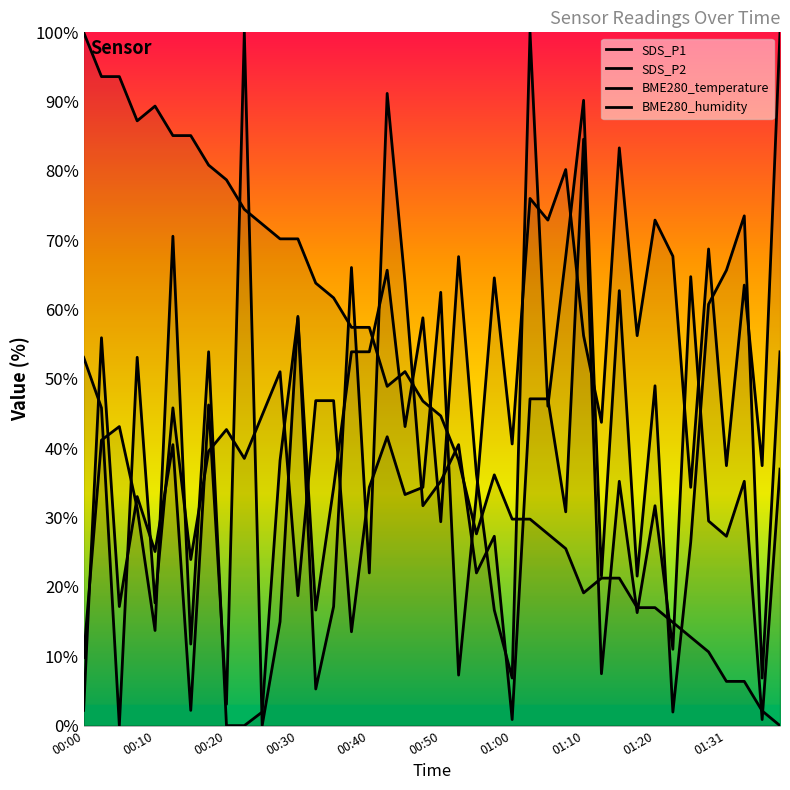

Reading left to right, transcribe all the data shown in this chart.

SDS_P1: 2.2	55.9	17.2	33.0	25.1	40.5	2.2	46.3	3.1	100.0	0.0	15.0	59.0	5.3	17.2	66.1	22.0	91.2	63.9	31.7	35.2	40.5	22.0	27.3	0.9	47.1	47.1	30.8	84.6	7.5	35.2	16.3	31.7	11.0	64.8	29.5	27.3	35.2	0.9	37.0
SDS_P2: 9.8	41.2	43.1	31.4	13.7	70.6	11.8	53.9	0.0	0.0	2.0	38.2	58.8	16.7	34.3	53.9	53.9	65.7	43.1	58.8	29.4	67.6	36.3	16.7	6.9	100.0	46.1	67.6	90.2	21.6	62.7	21.6	49.0	2.0	26.5	60.8	65.7	73.5	6.9	53.9
BME280_temperature: 100.0	93.6	93.6	87.2	89.4	85.1	85.1	80.9	78.7	74.5	72.3	70.2	70.2	63.8	61.7	57.4	57.4	48.9	51.1	46.8	44.7	38.3	27.7	36.2	29.8	29.8	27.7	25.5	19.1	21.3	21.3	17.0	17.0	14.9	12.8	10.6	6.4	6.4	2.1	0.0
BME280_humidity: 53.1	45.8	0.0	53.1	17.7	45.8	24.0	39.6	42.7	38.5	44.8	51.0	18.7	46.9	46.9	13.5	34.4	41.7	33.3	34.4	62.5	7.3	33.3	64.6	40.6	76.0	72.9	80.2	56.2	43.8	83.3	56.2	72.9	67.7	34.4	68.8	37.5	63.5	37.5	100.0